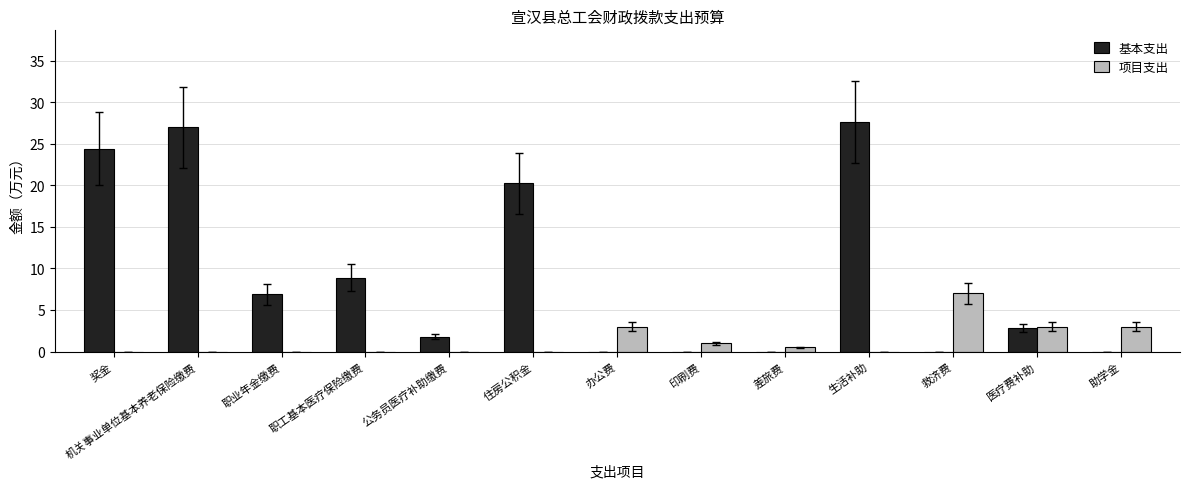

Where is 基本支出 nearest to the value 13?

职工基本医疗保险缴费